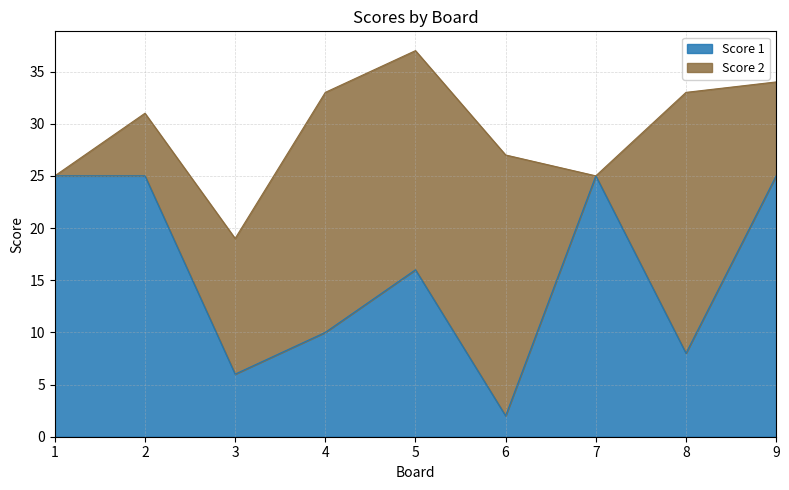

Between 9 and 5, which is larger?

9